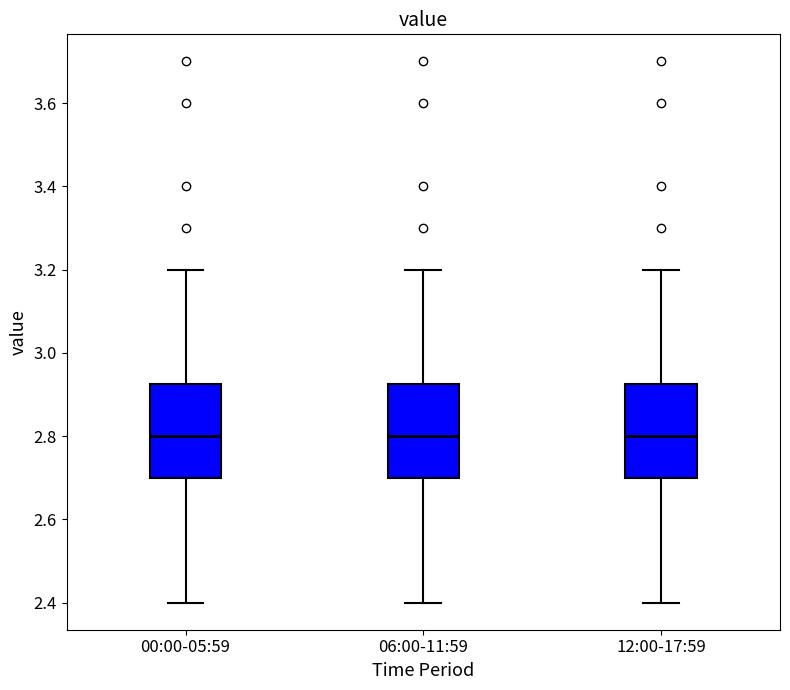

Reading left to right, transcribe this box plot: for each box, give where its median line is, the range the box spans, and where its two whiskers end, as read against the y-axis. The values are not printed on the chart, so give them approximately, as read against the axis.

00:00-05:59: median 2.80, box 2.70 to 2.92, whiskers 2.40 to 3.20
06:00-11:59: median 2.80, box 2.70 to 2.92, whiskers 2.40 to 3.20
12:00-17:59: median 2.80, box 2.70 to 2.92, whiskers 2.40 to 3.20